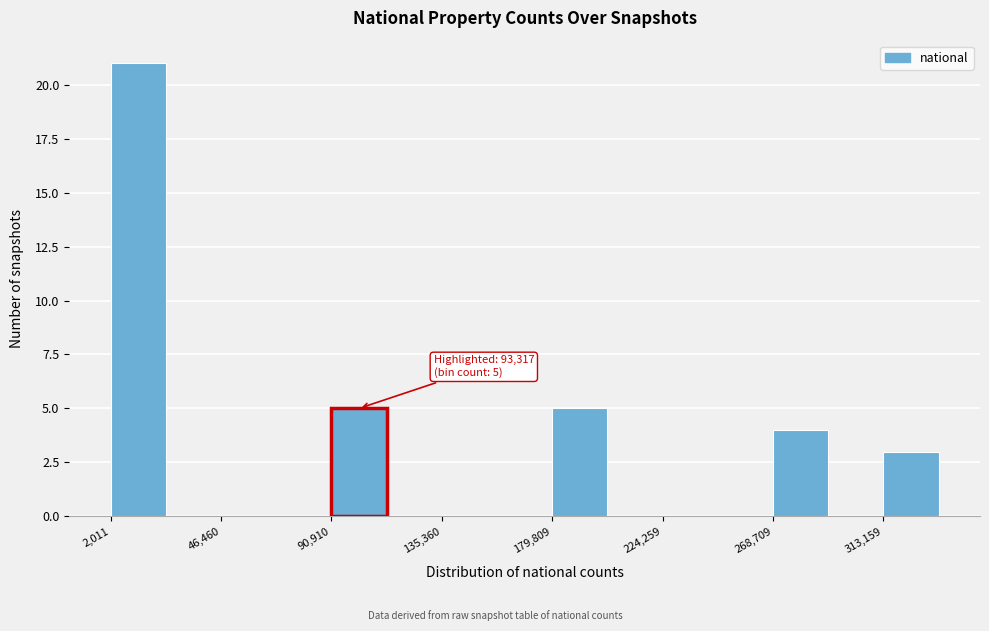

Over which range of the x-axis is the bar tallest?

0 to 25000